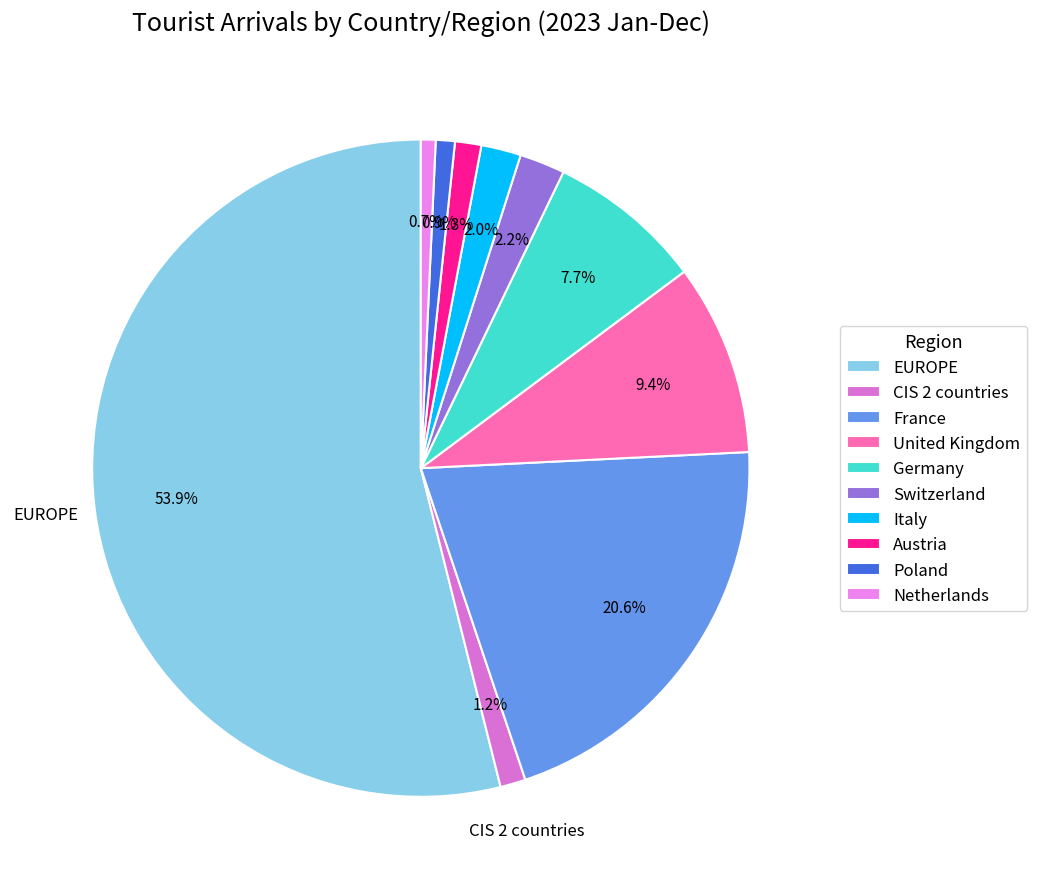

How much of the chart is everything except CIS 2 countries?

98.8%